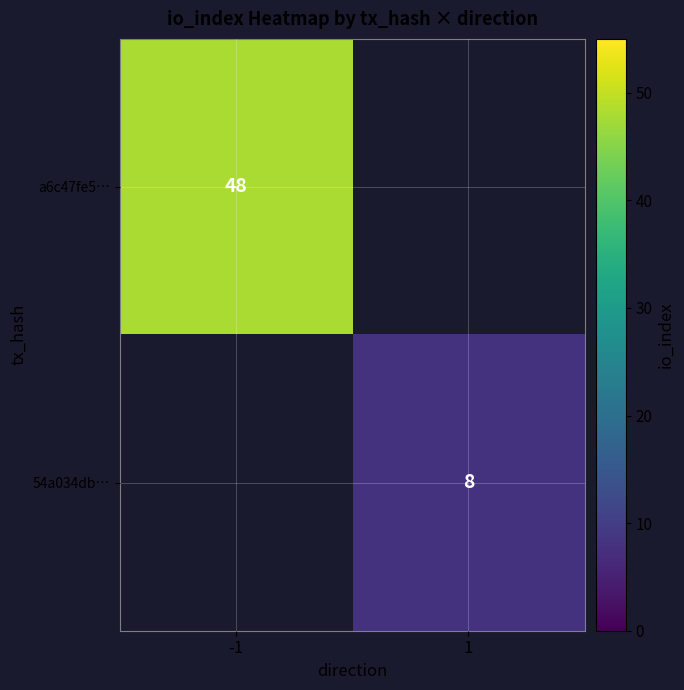

The value of a6c47fe5… at -1 is 85. True or false?

False